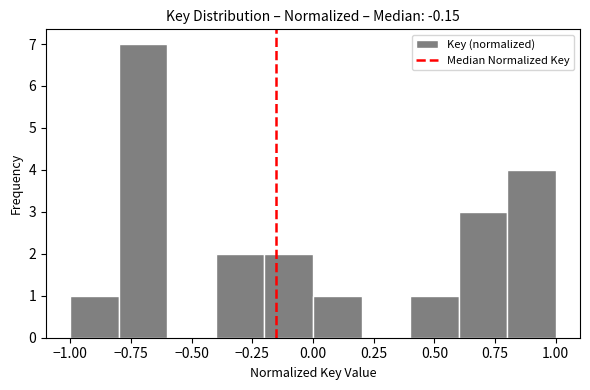

Reading left to right, transcribe this chart: for each bar, give the range it covers on the x-axis and its height. The values are not printed on the chart, so give them approximately, as read against the axis.

-1.0 to -0.8: 1
-0.8 to -0.6: 7
-0.6 to -0.4: 0
-0.4 to -0.2: 2
-0.2 to 0.0: 2
0.0 to 0.2: 1
0.2 to 0.4: 0
0.4 to 0.6: 1
0.6 to 0.8: 3
0.8 to 1.0: 4